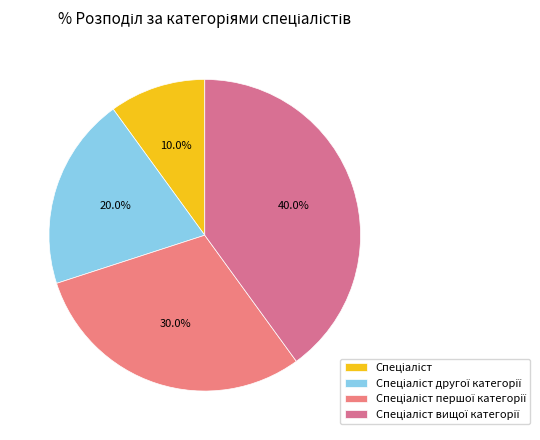

Is it true that Спеціаліст вищої категорії is 52% of the pie?

False